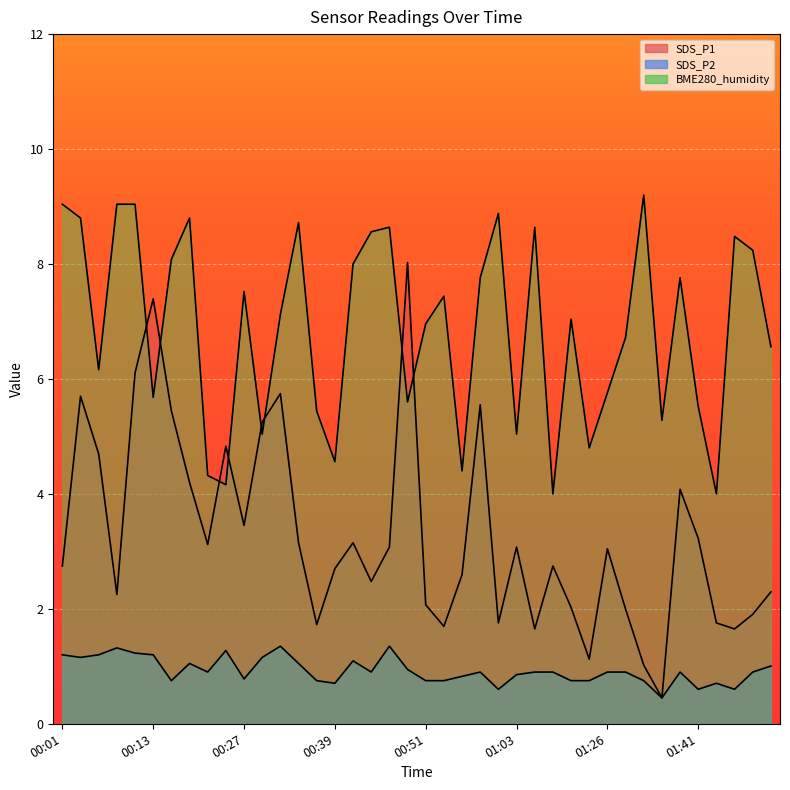

Between which two adjacent categories do SDS_P1 and BME280_humidity first intersect?

00:11 and 00:13